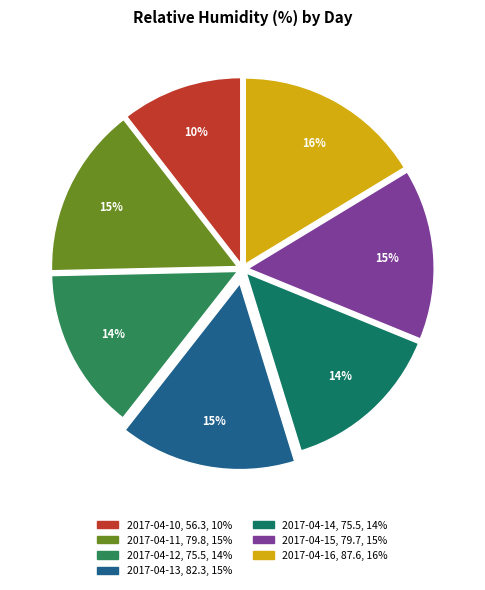

Which category has the biggest portion of the pie?

2017-04-16